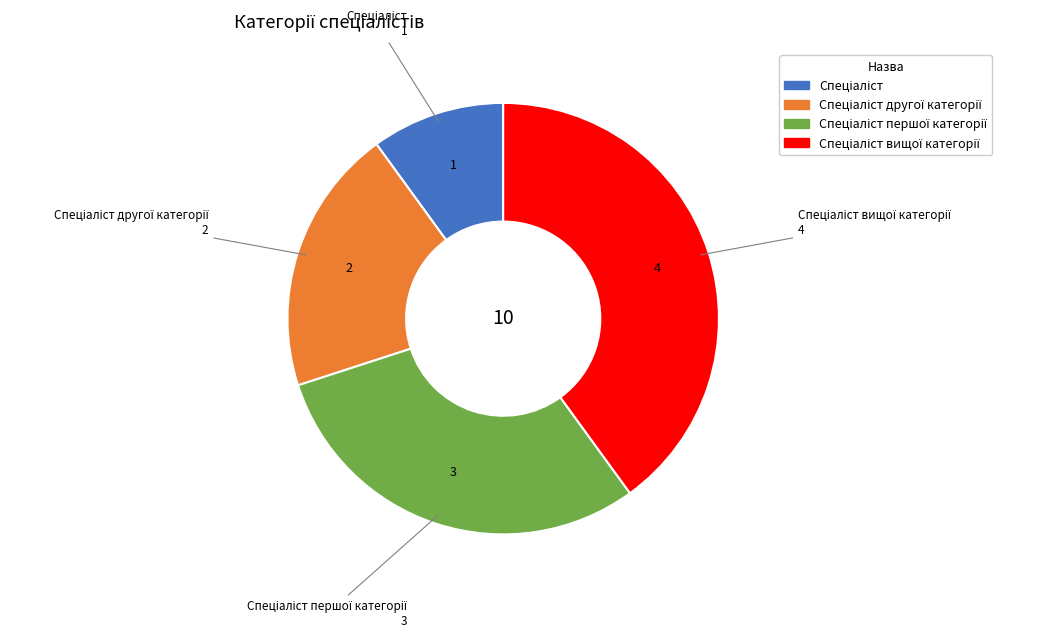

Does any single category account for the majority?

No